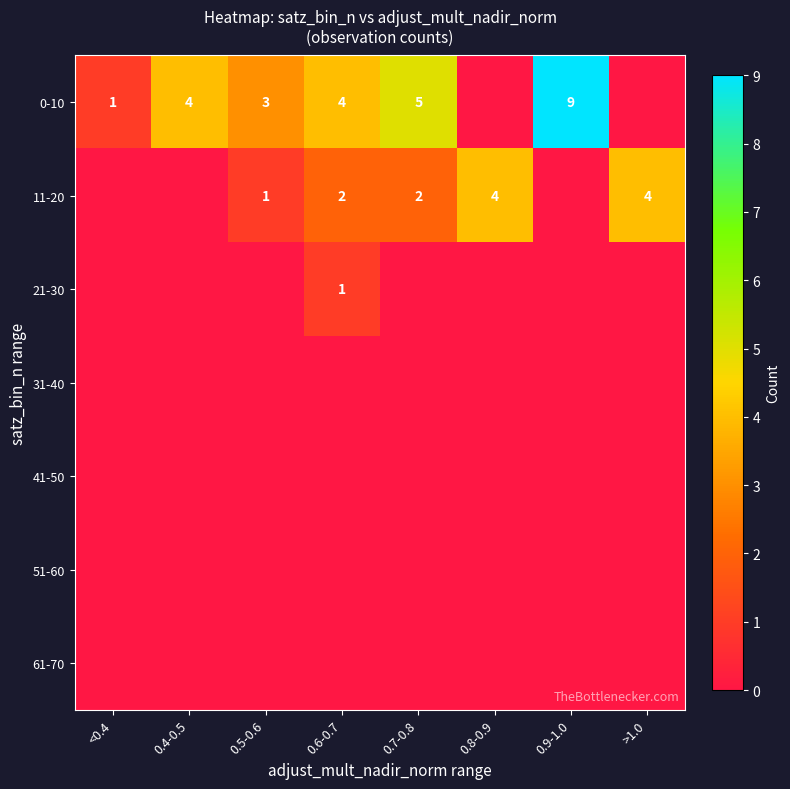

What is the sum of the 11-20 values at >1.0 and 0.7-0.8?

6